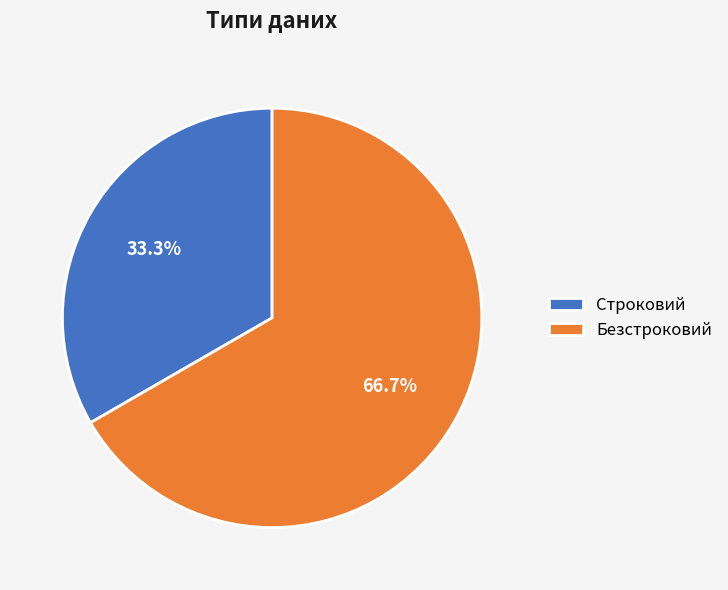

To the nearest percent, what is the difference between the largest and smallest slice percentages?

33%